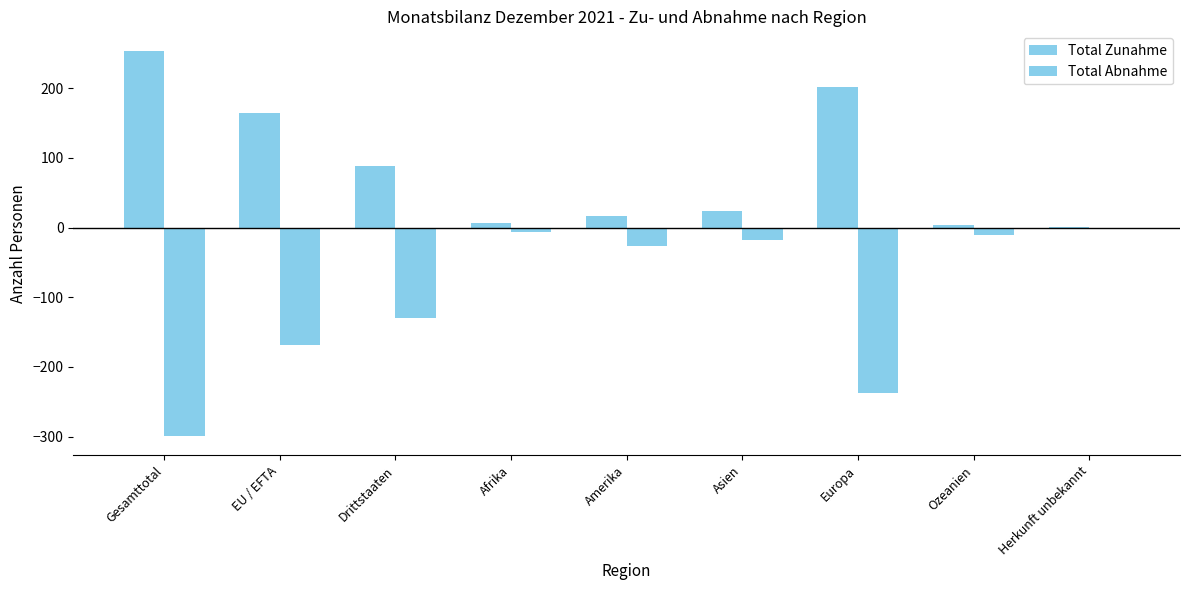

Does the chart contain stacked bars?

No